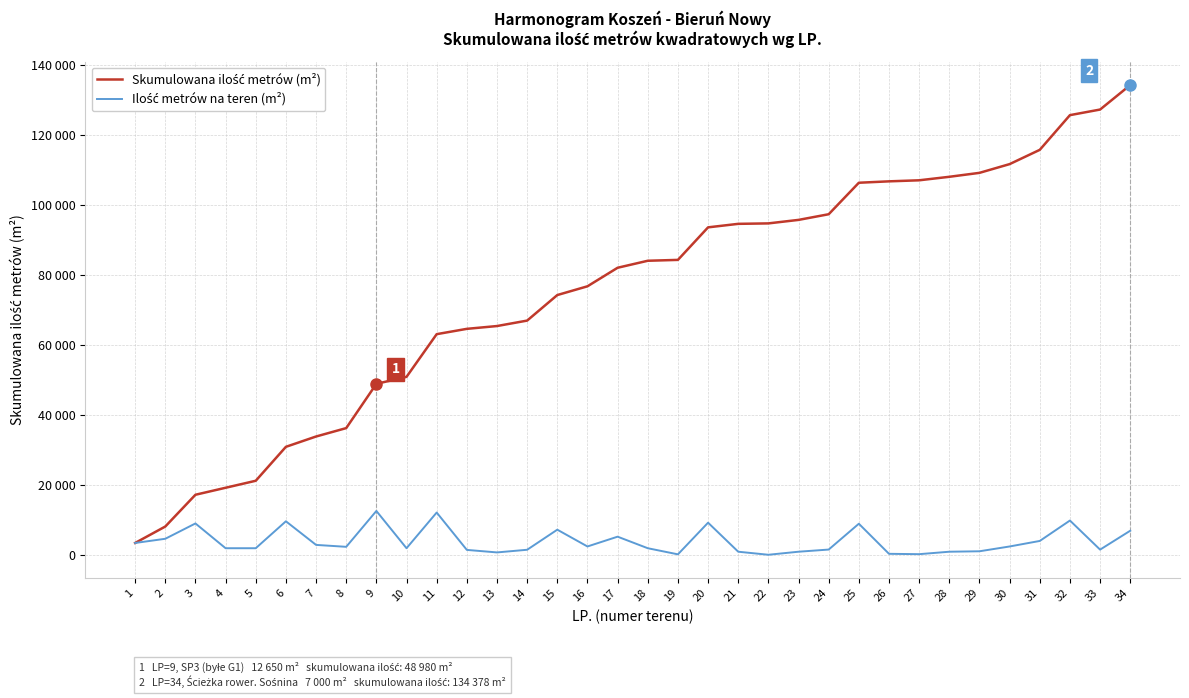

True or false: Ilość metrów na teren (m²) and Skumulowana ilość metrów (m²) cross at least once.

False